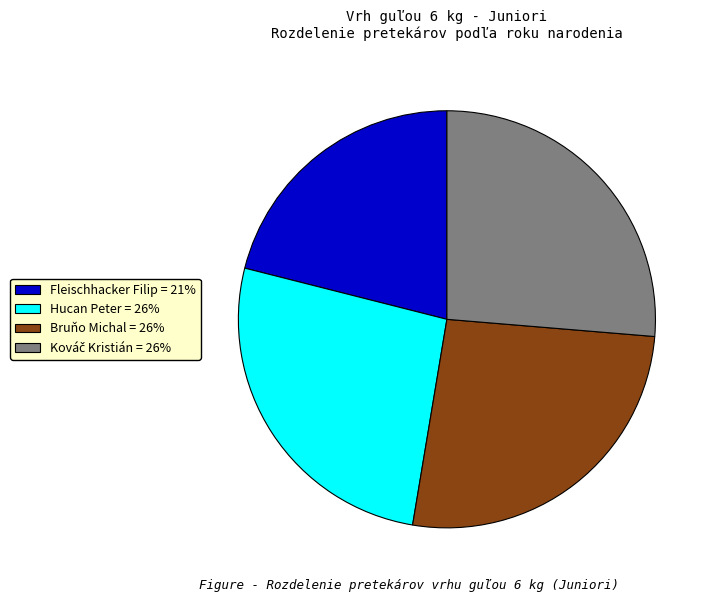

Is it true that Bruňo Michal is 15% of the pie?

False